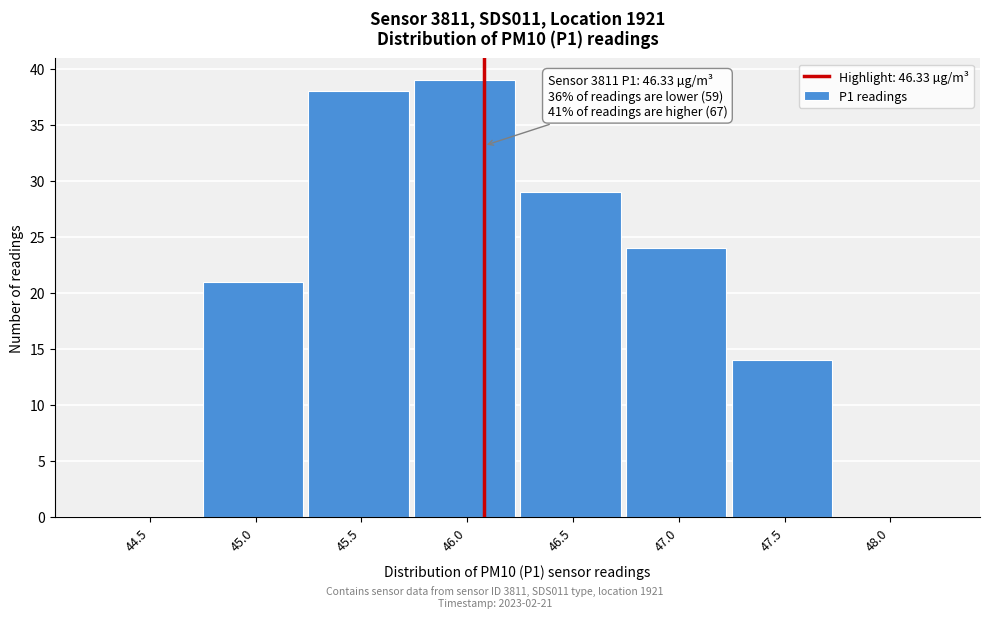

Reading right to left, extract all data points from this chart.

48.0=0	47.5=14	47.0=24	46.5=29	46.0=39	45.5=38	45.0=21	44.5=0